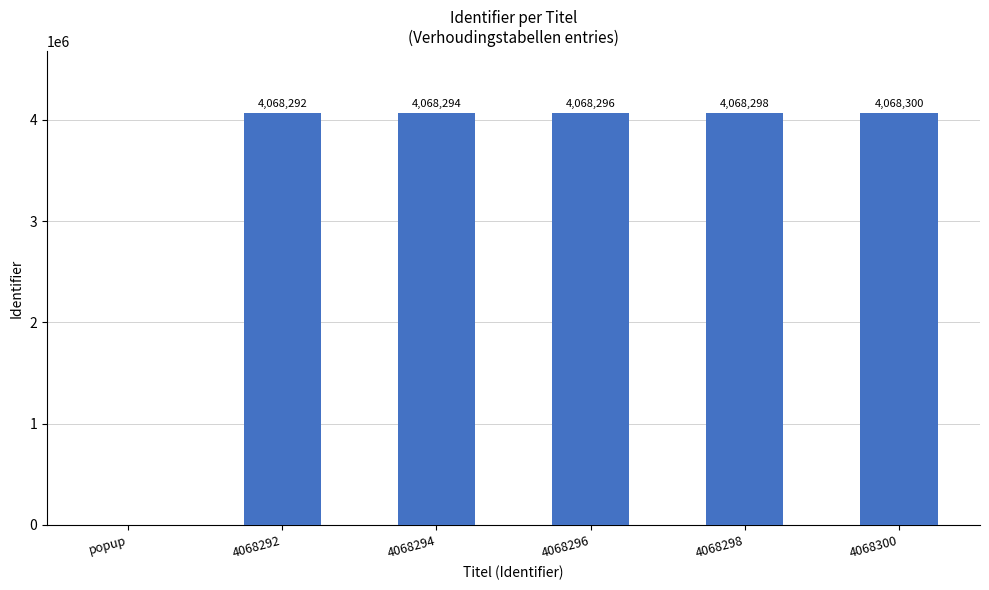

What is the sum of all values?

20341480